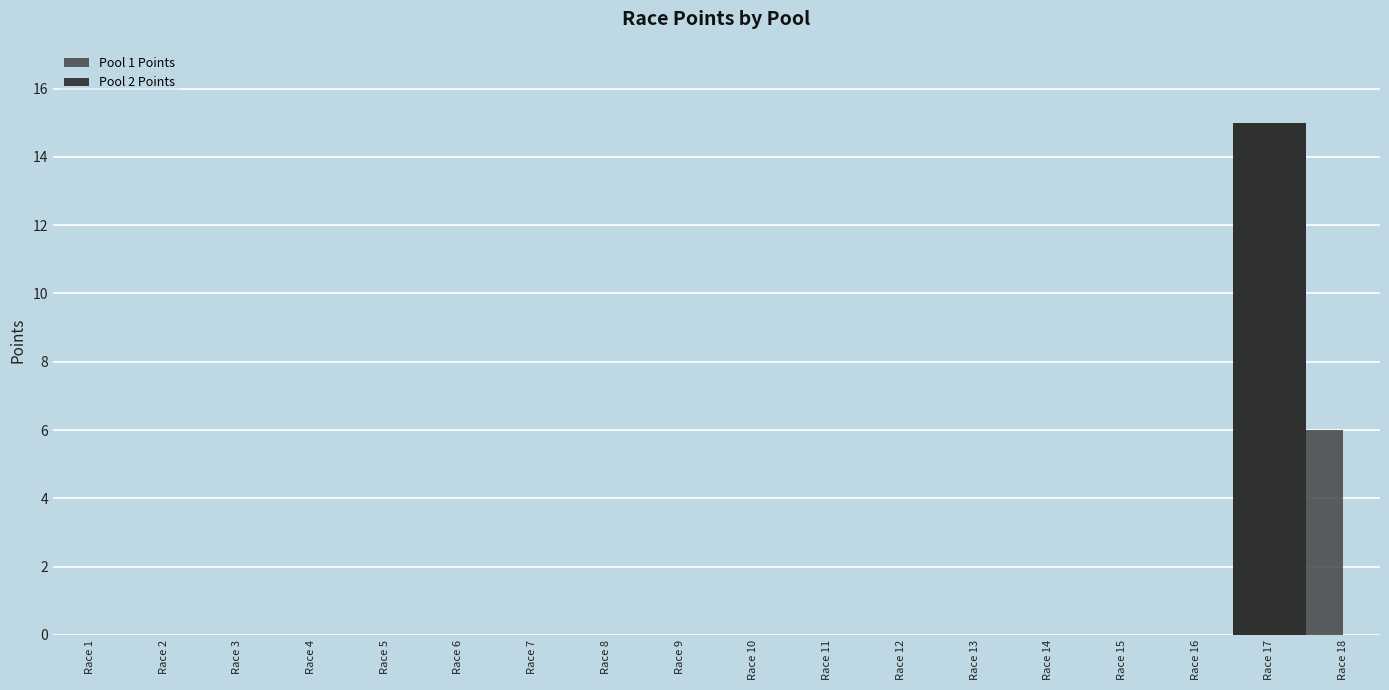

How many values in Pool 2 Points are above zero?

1